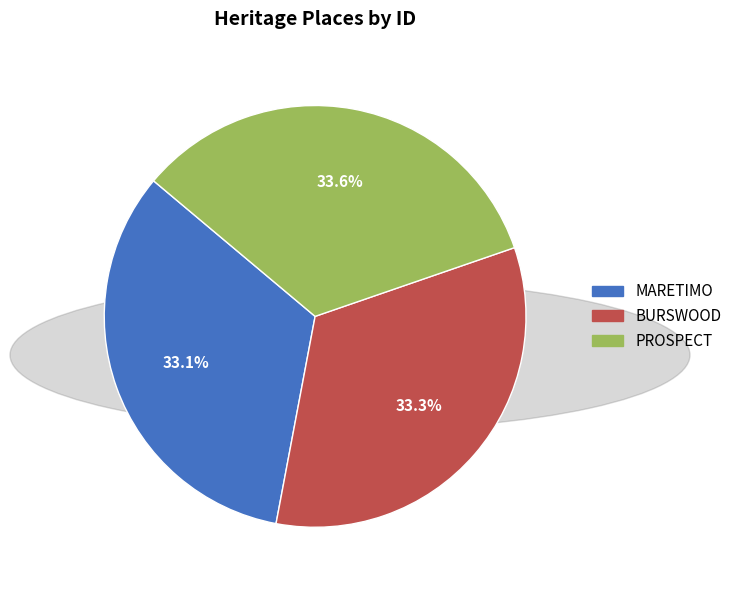

Is there any slice that represents more than half of the pie?

No